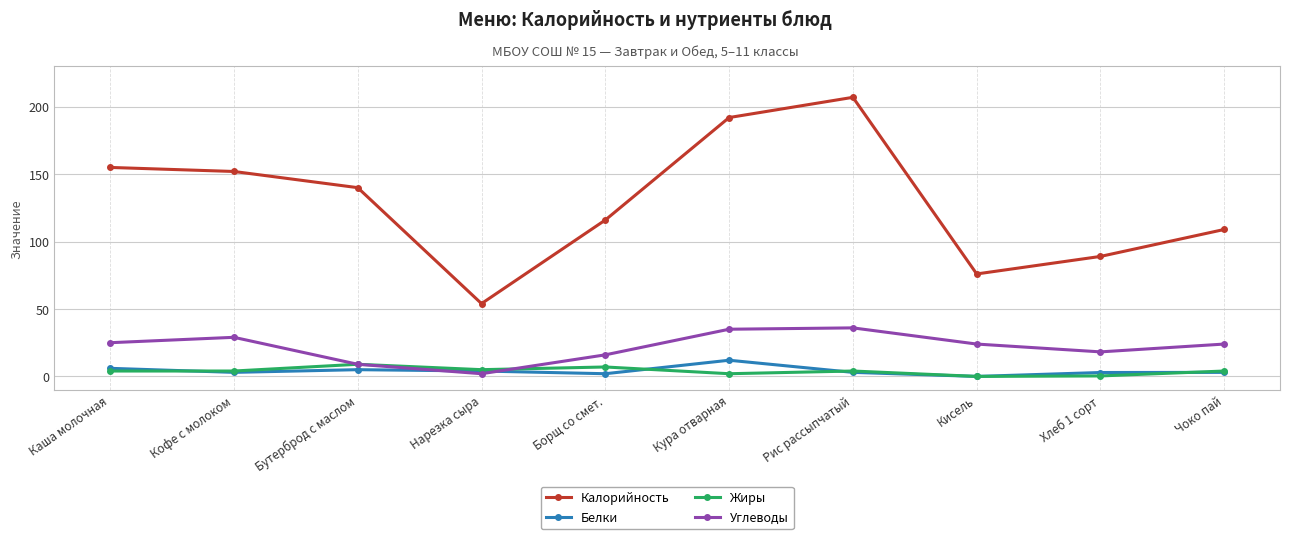

True or false: Калорийность and Углеводы cross at least once.

False